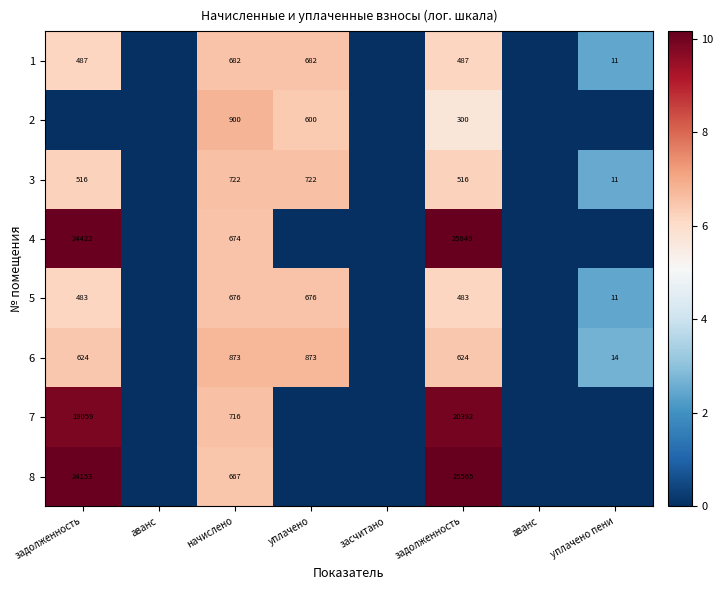

How many categories are shown in the chart?

8